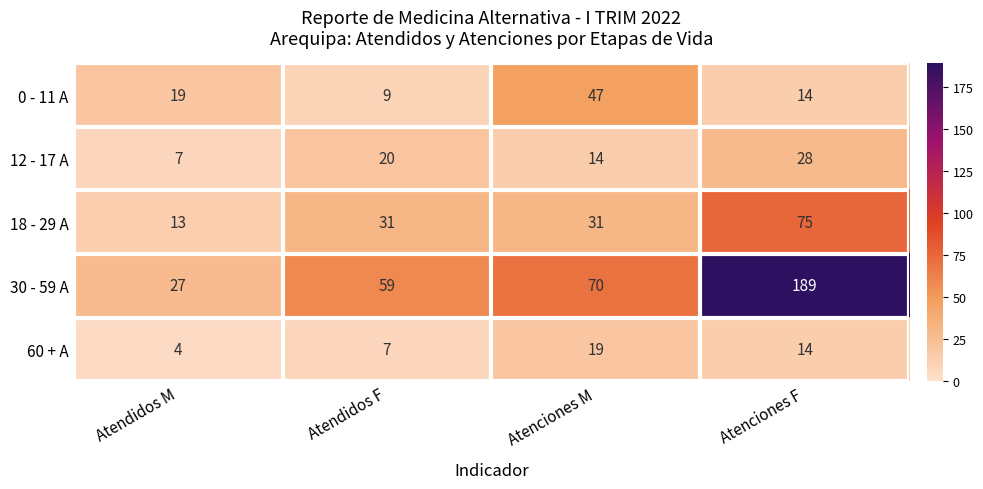

Reading left to right, extract all data points from this chart.

0 - 11 A: 19	9	47	14
12 - 17 A: 7	20	14	28
18 - 29 A: 13	31	31	75
30 - 59 A: 27	59	70	189
60 + A: 4	7	19	14